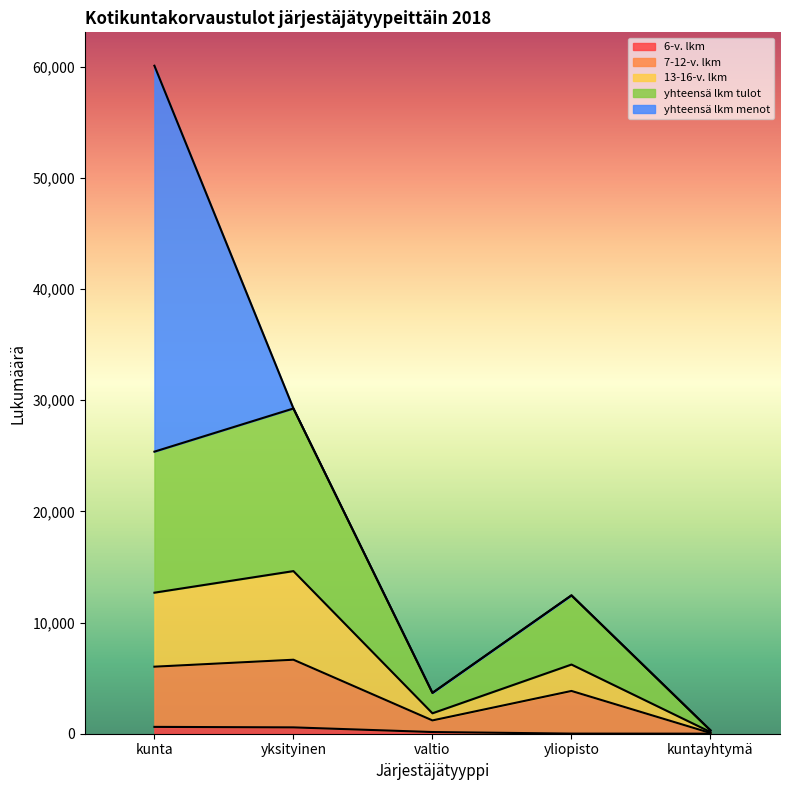

At which label does 6-v. lkm first exceed 152?

kunta